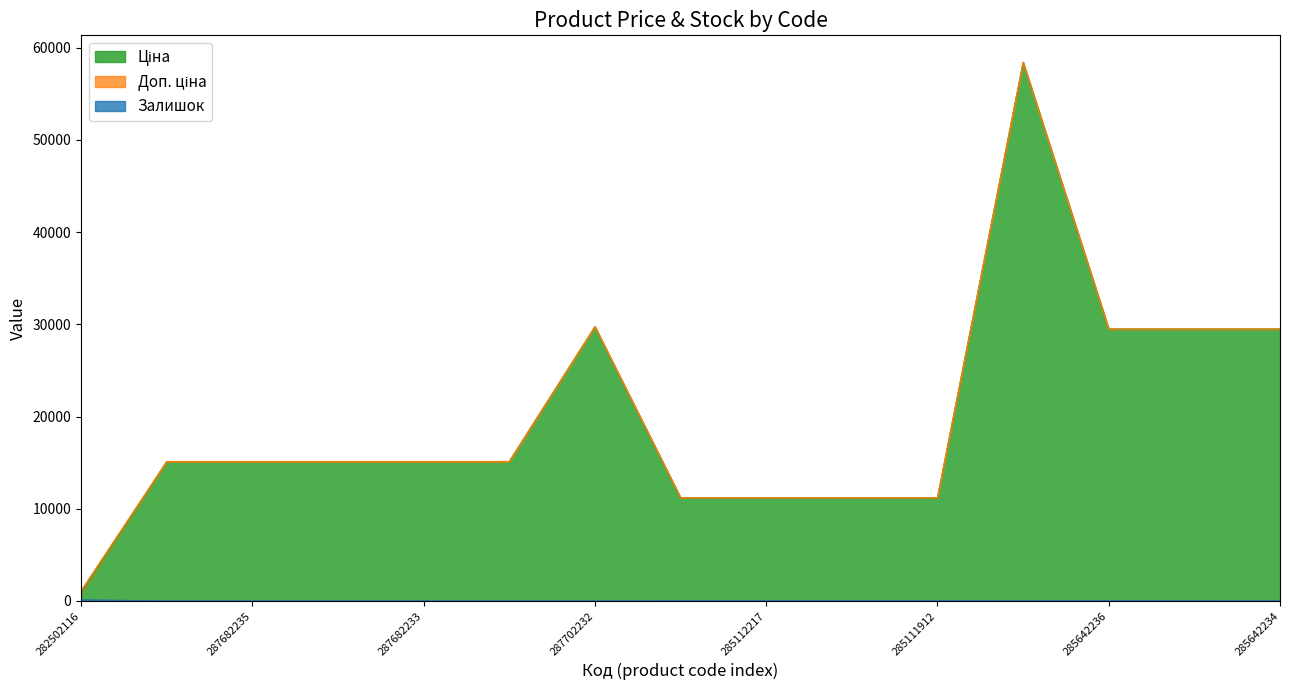

What is the label of the 15th point from the right?

282502116